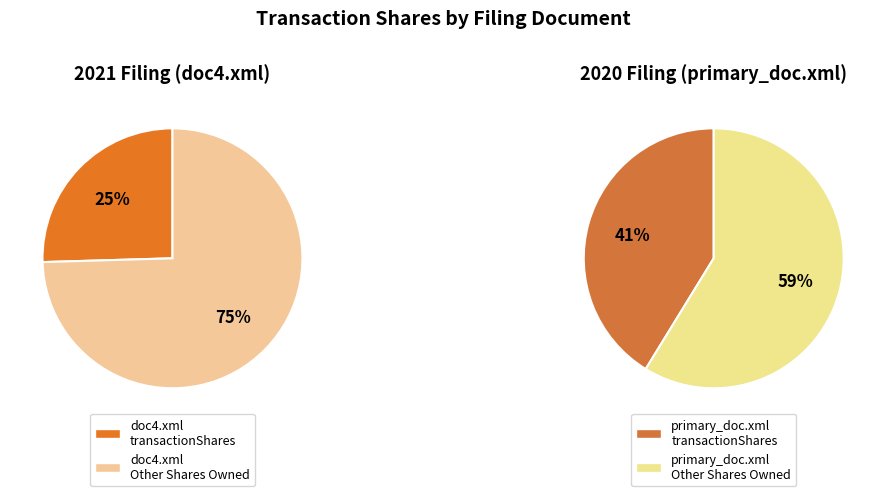

To the nearest percent, what is the combined percentage of primary_doc.xml and doc4.xml?

100%